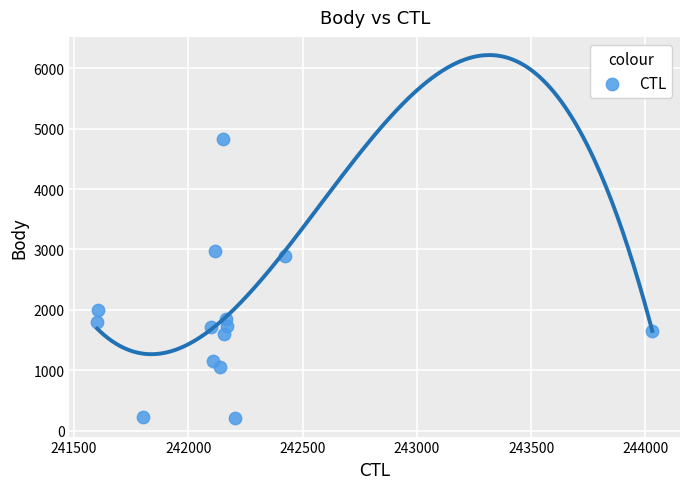

What Y value in the scatter plot is closest to 2513?

2897